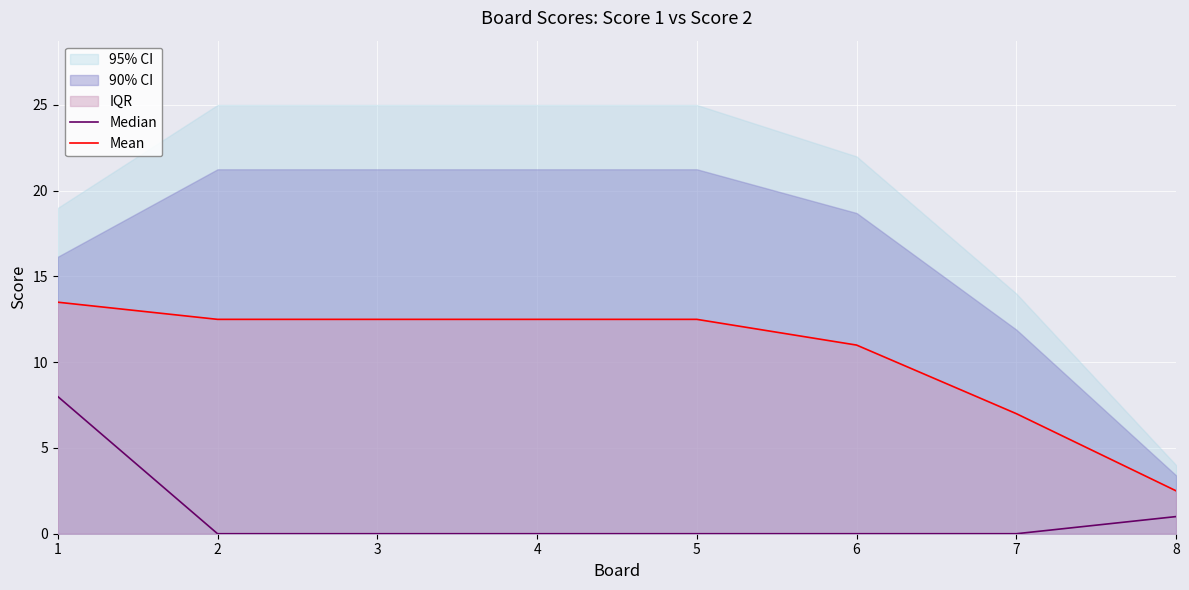

True or false: Median and Mean cross at least once.

False